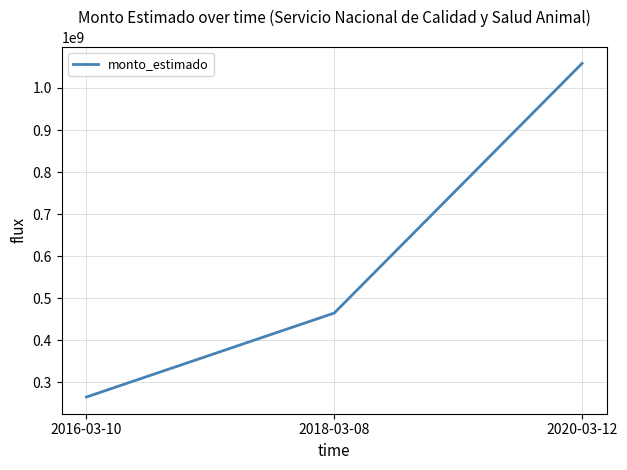

Count the values in the range 265200000 to 1058472000.

3